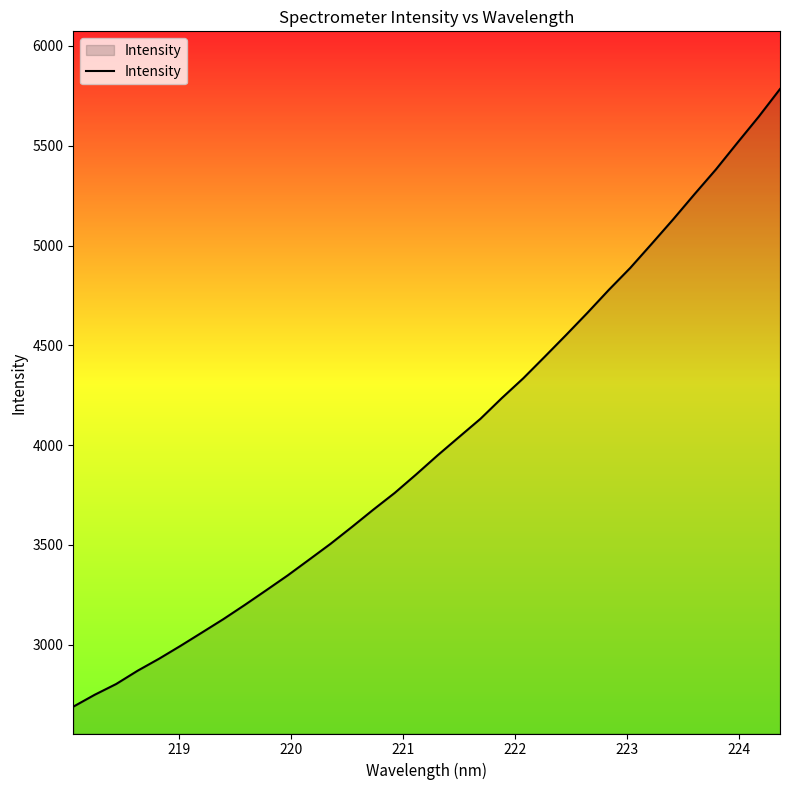

What is the difference between the maximum and minimum values?

3095.7